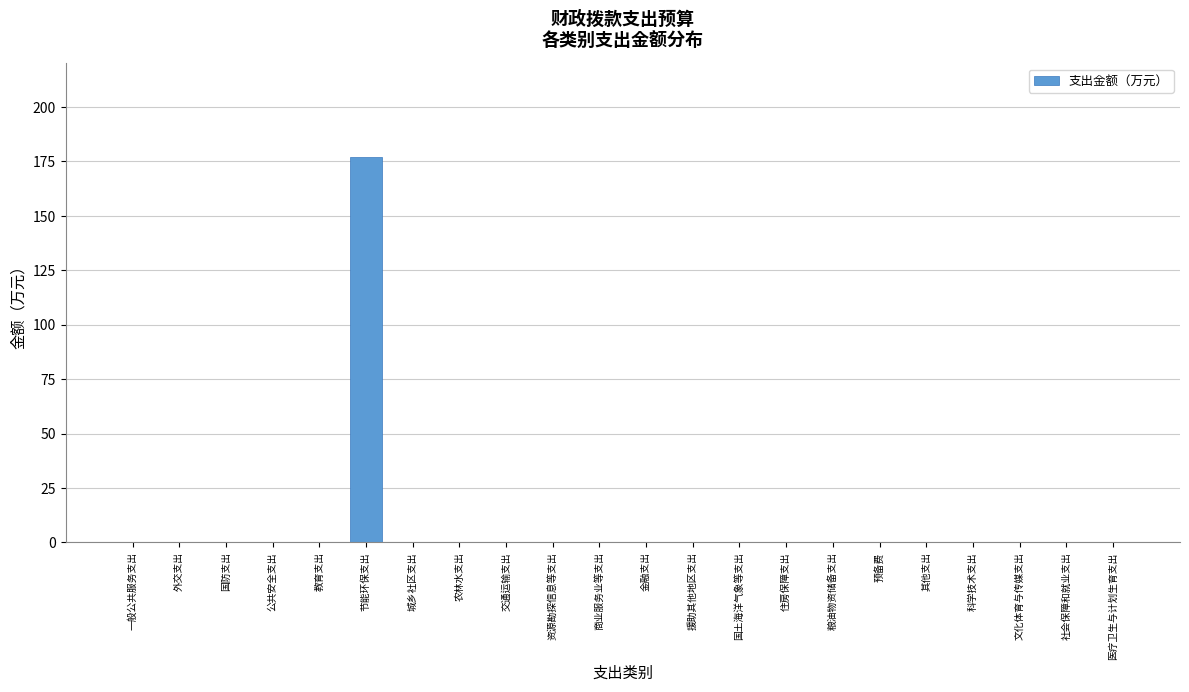

What is the sum of all values?

177